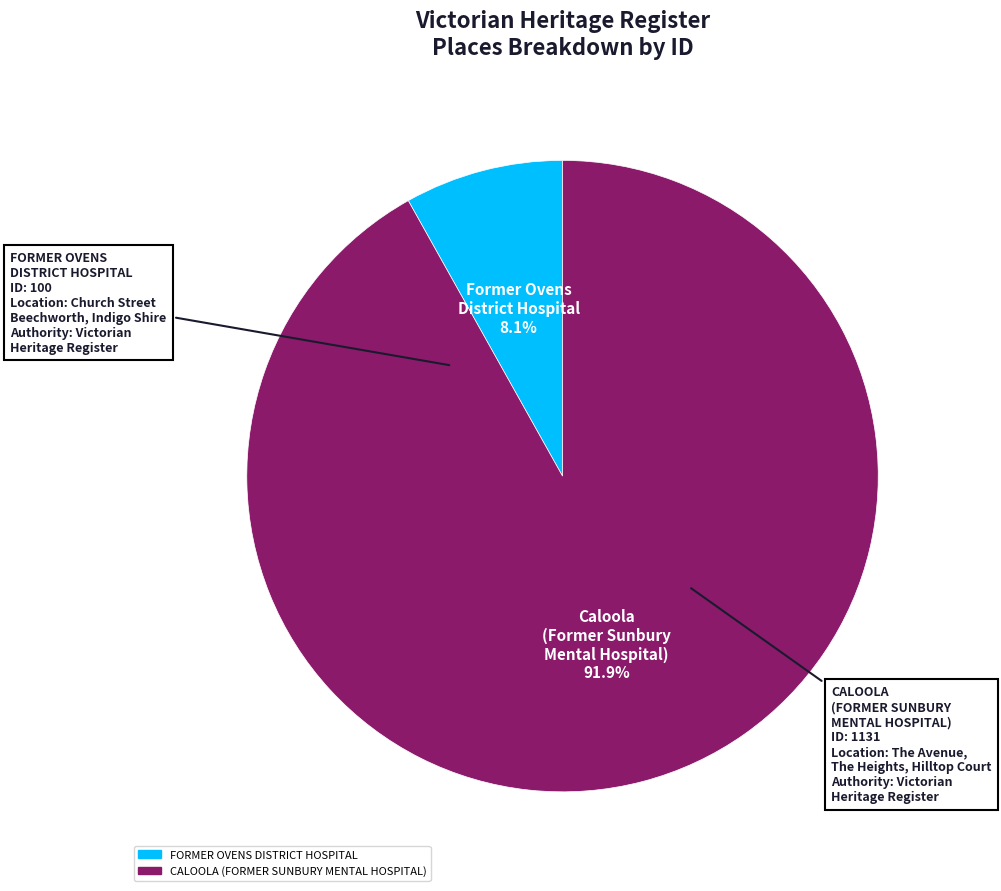

Rank the categories by value from lowest to highest.

FORMER OVENS DISTRICT HOSPITAL, CALOOLA (FORMER SUNBURY MENTAL HOSPITAL)